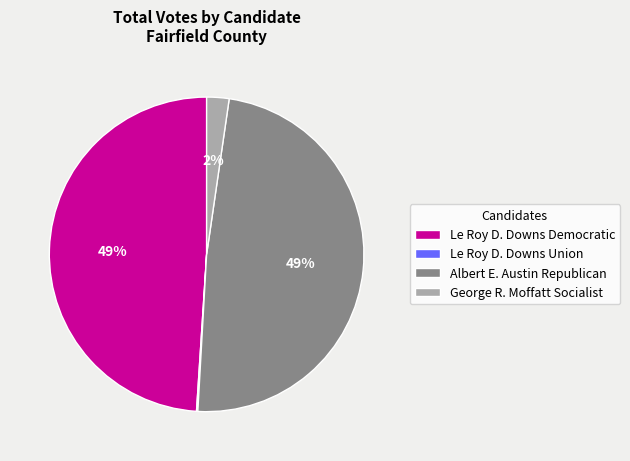

True or false: Albert E. Austin Republican accounts for 40% of the total.

False